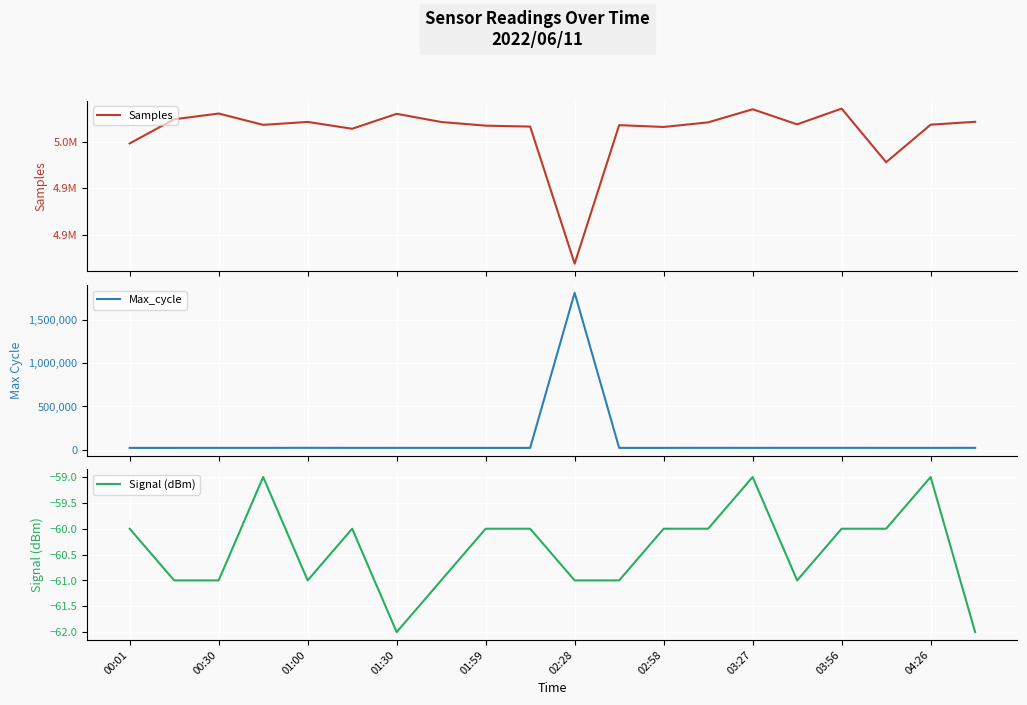

List the series in order of their peak value, lowest first.

Signal (dBm), Max_cycle, Samples